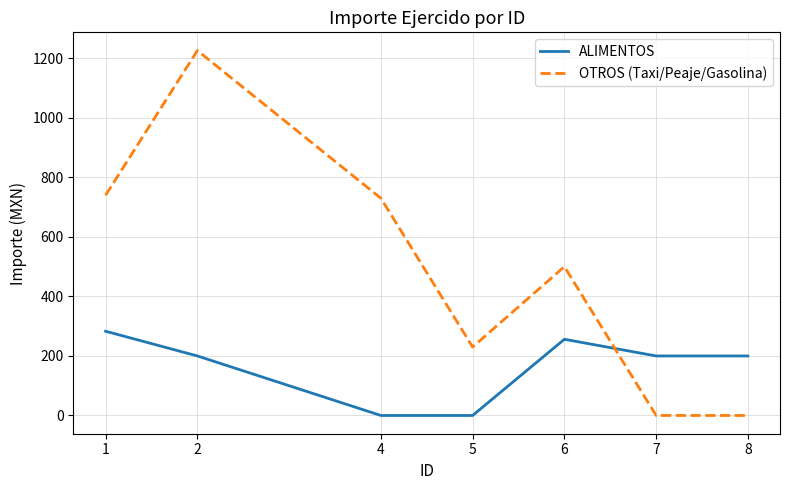

The value of OTROS (Taxi/Peaje/Gasolina) at 6 is 500. True or false?

True